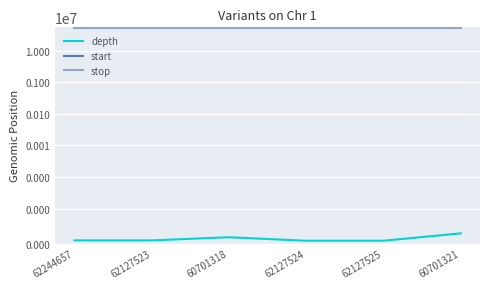

What position from the left is 60701318?

3